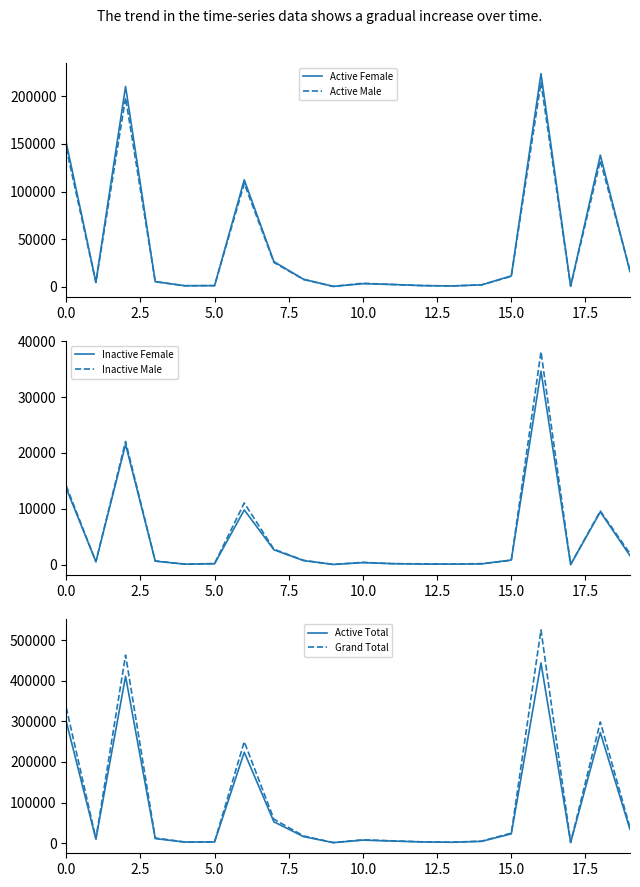

Reading left to right, transcribe all the data shown in this chart.

Active Female: 151619	5081	210305	5593	1305	1423	112376	26541	8063	620	3408	2638	1399	1076	2185	11659	223795	800	138281	16051
Active Male: 145593	4710	198521	5563	1257	1443	108568	25700	7810	615	3914	2532	1491	1070	2249	11141	214495	879	132506	17365
Inactive Female: 13692	550	21543	639	101	168	9812	2669	736	50	368	196	111	107	145	845	34638	39	9461	1621
Inactive Male: 14129	542	22068	682	106	223	11051	2778	786	58	431	179	171	120	196	788	38121	53	9617	1998
Active Total: 300003	9874	411151	11178	2564	2868	223893	52461	16001	1235	7353	5195	2894	2167	4444	22845	443903	1697	272201	33779
Grand Total: 334306	11190	463126	12658	2829	3314	249800	58904	17692	1381	8228	5679	3220	2437	4821	24825	525296	1814	298534	38244